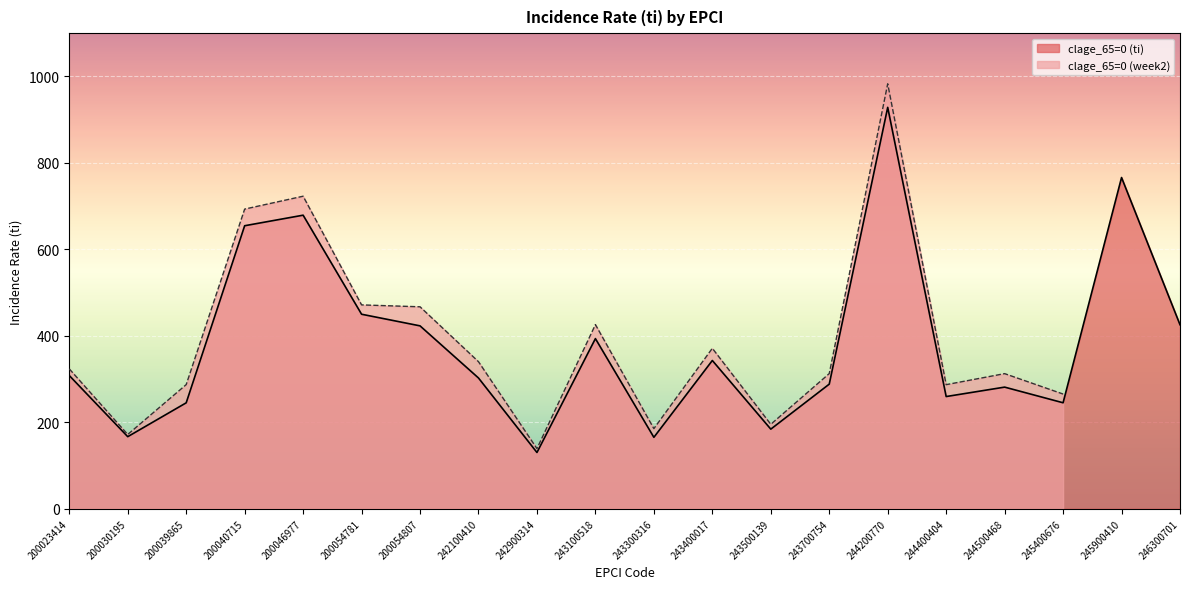

What is the value of the 3rd point from the left?

245.0